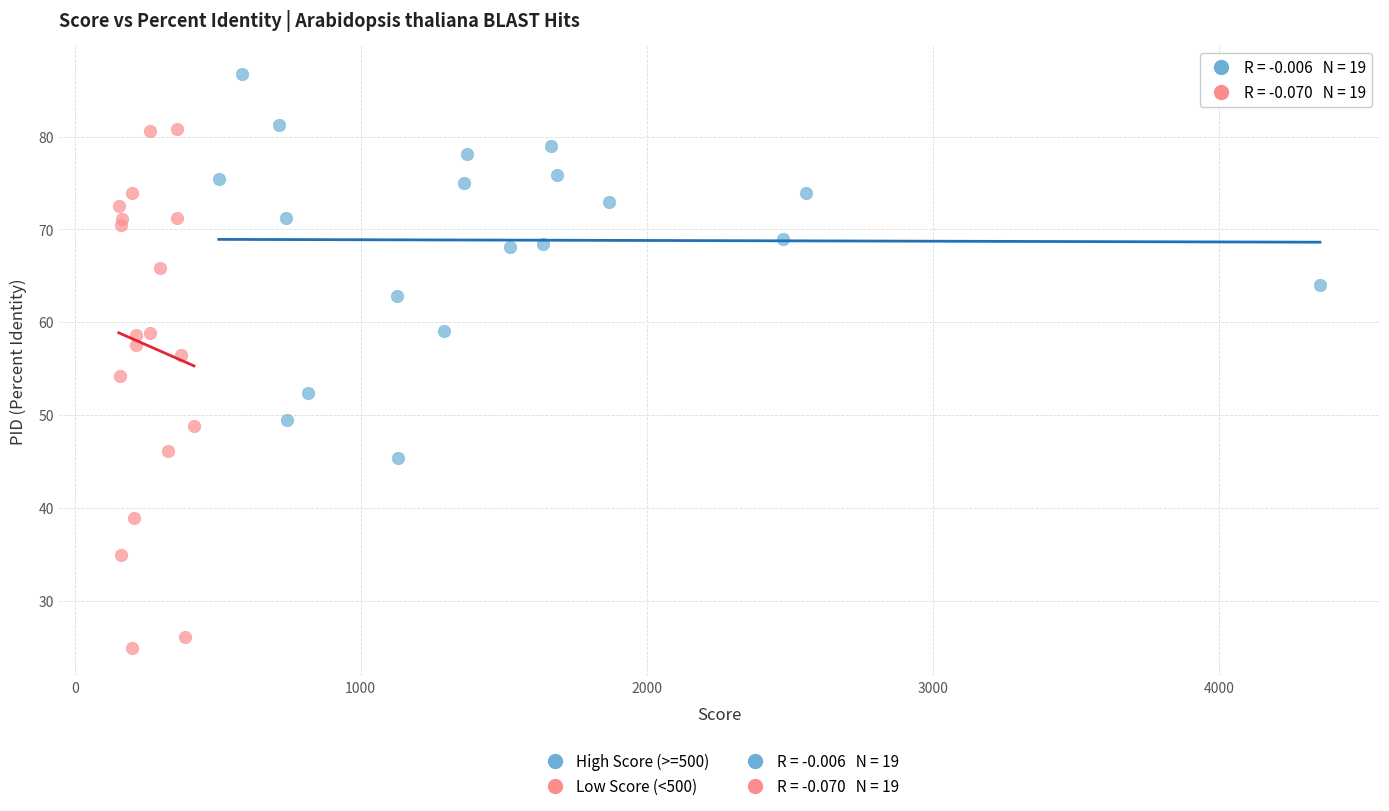

Which series contains the lowest Y value?

Low Score (<500)